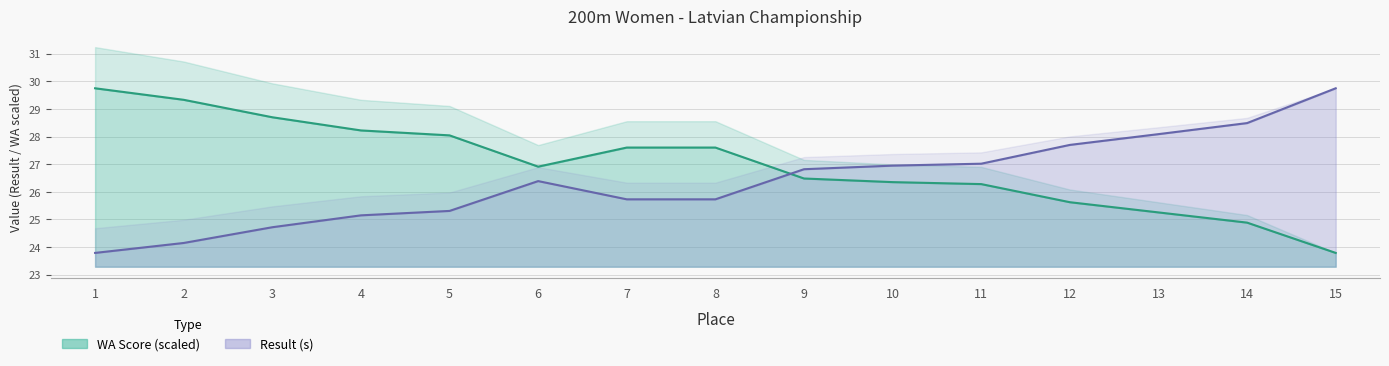

What is the approximate value of WA at 12?

25.6